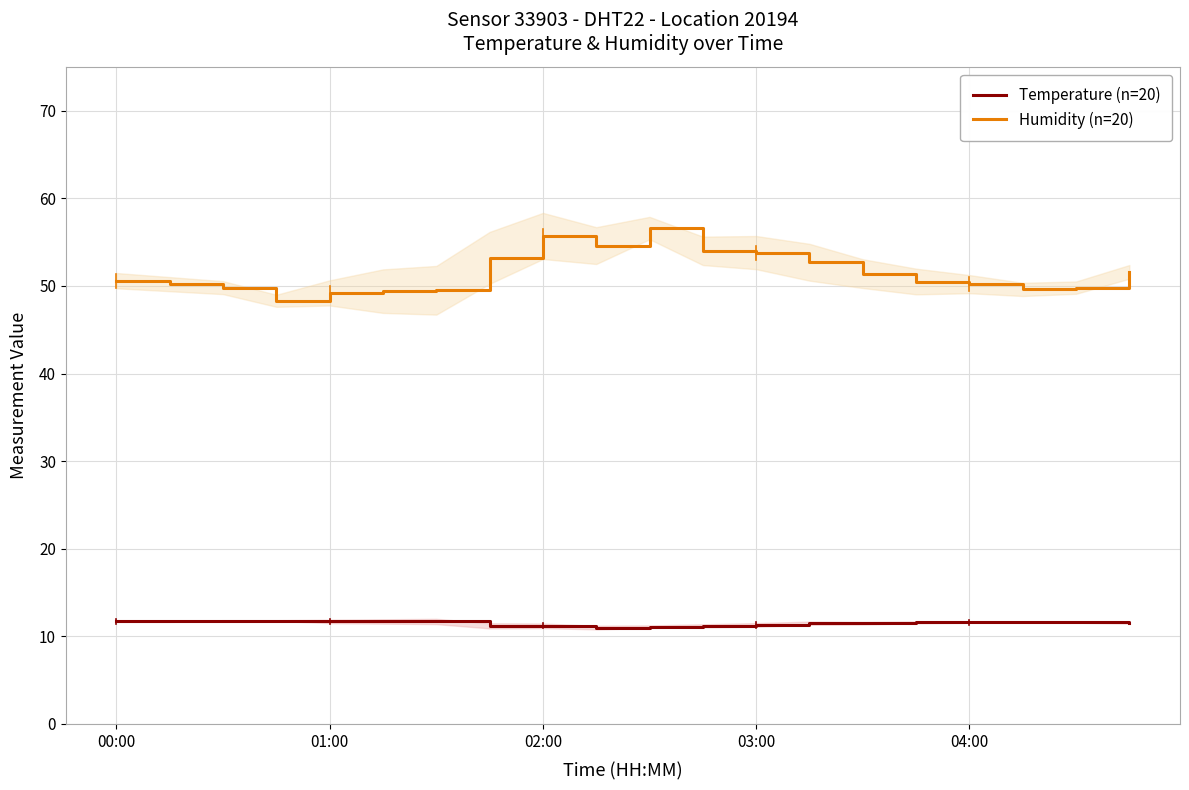

What is the value of the Temperature (n=20) point at the 4th from the left?

11.8